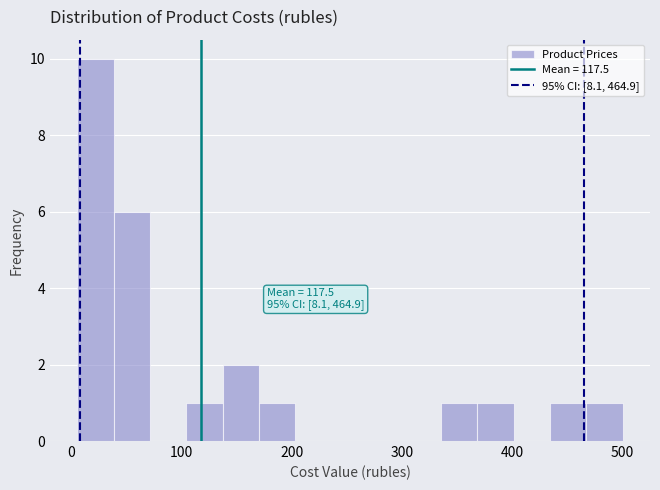

Read against the x-axis, roughly where is the centre of the tallest bar?

20